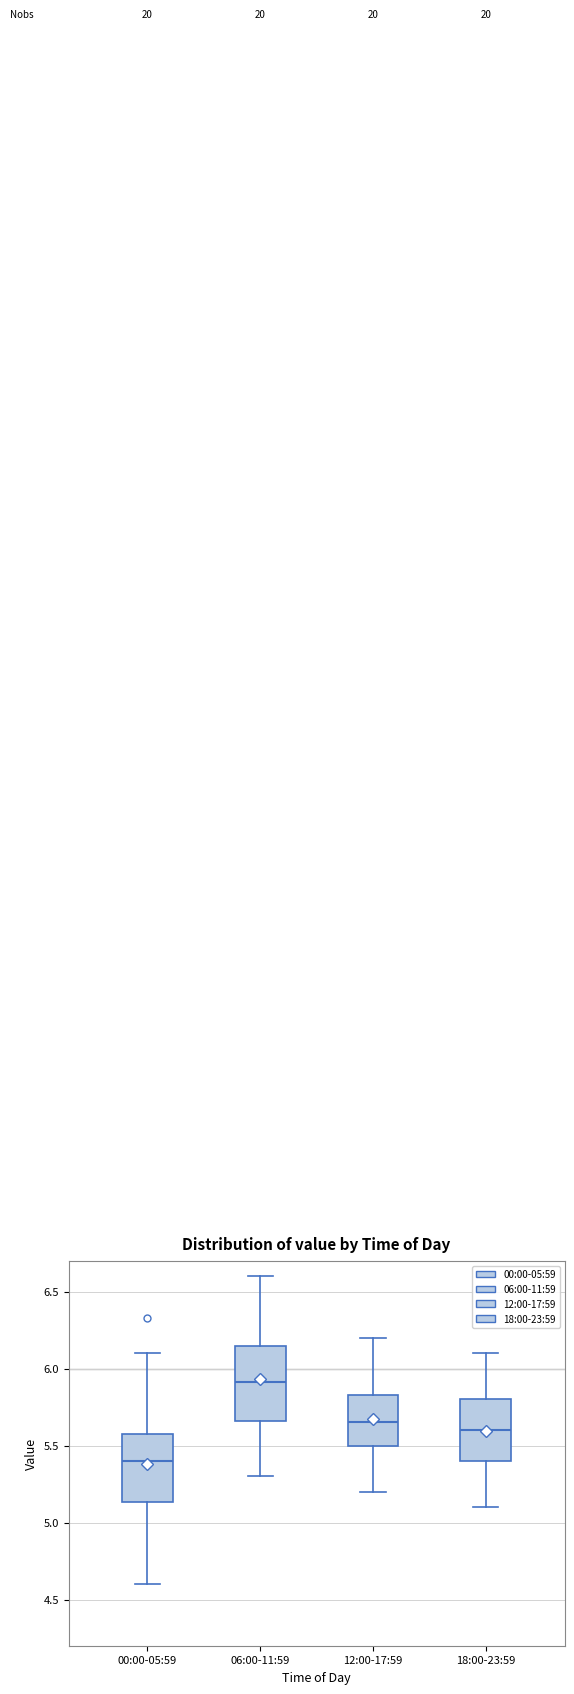

Where does the median line of the box for 06:00-11:59 sit on the y-axis? The values are not printed on the chart, so give them approximately, as read against the axis.

5.90